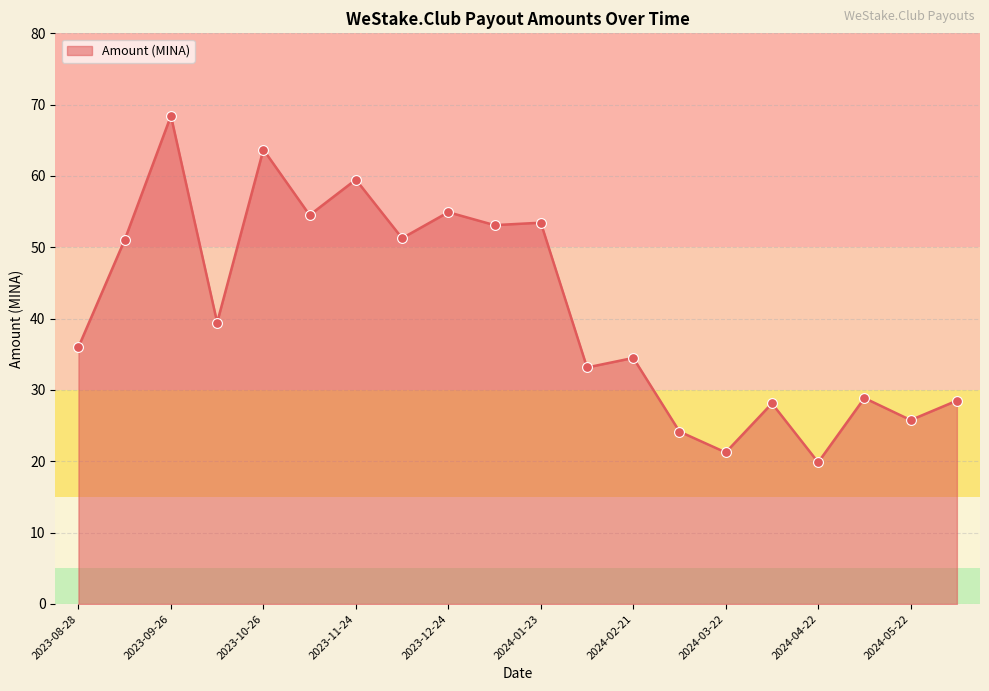

What is the maximum value shown in the chart?

68.4